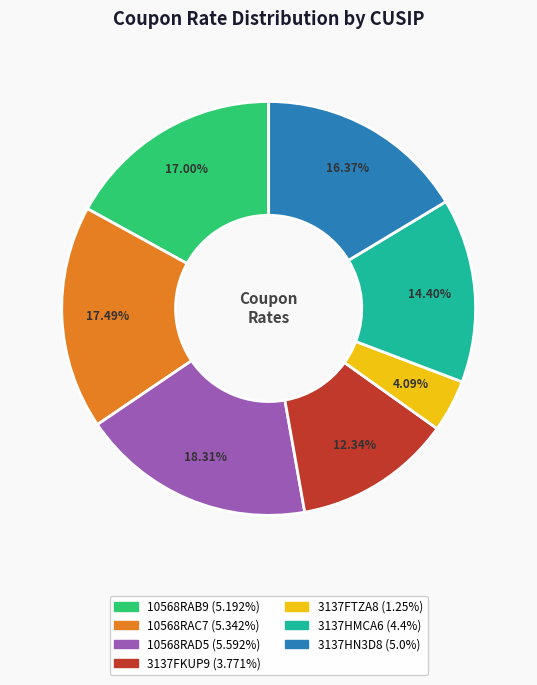

Which has a higher value, 10568RAB9 or 3137FTZA8?

10568RAB9